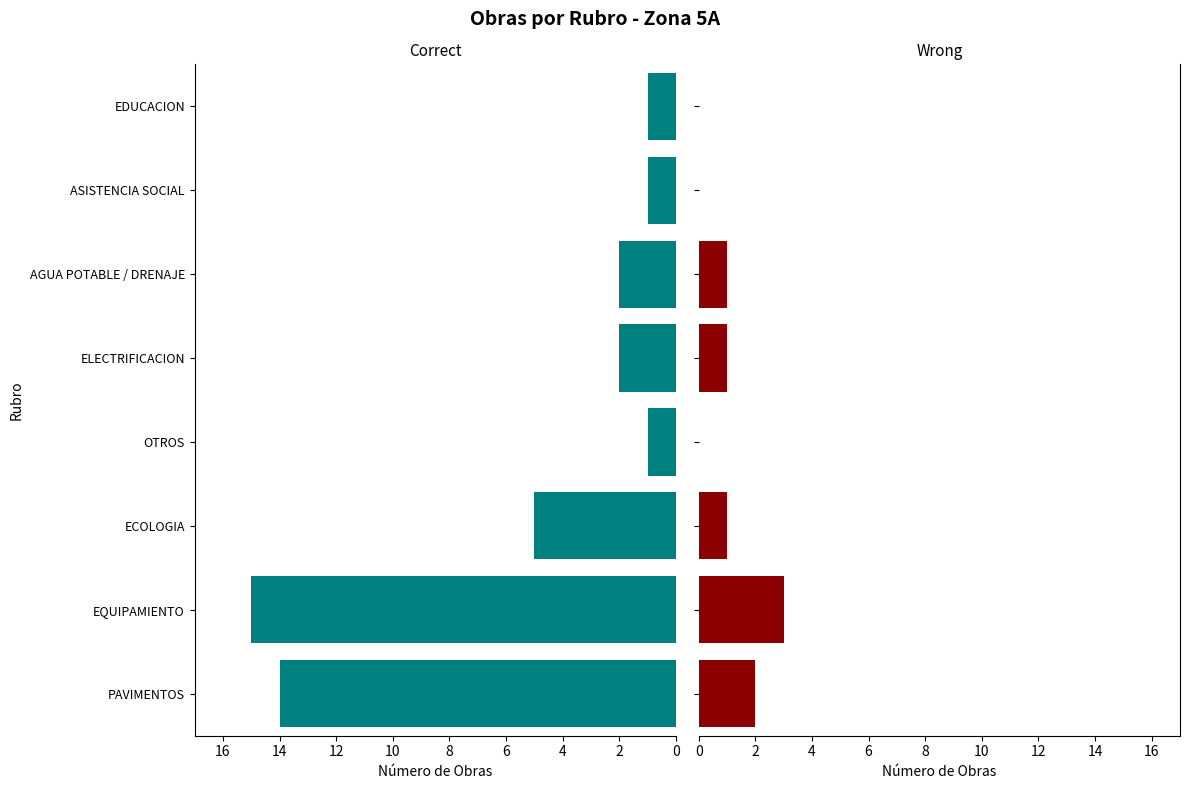

What are all the series names shown in the legend?

Correct, Wrong